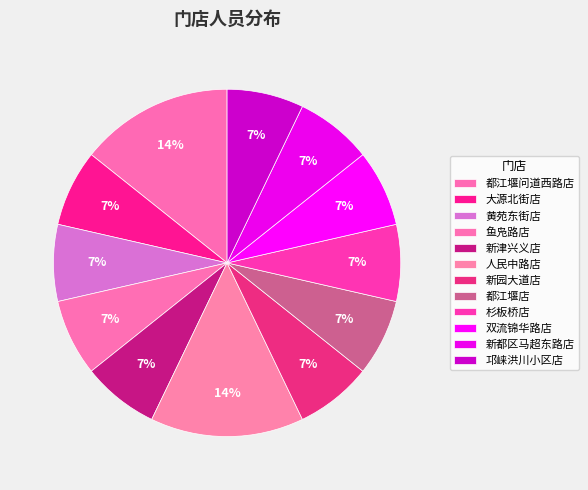

How much of the chart is everything except 新津兴义店?

92.9%